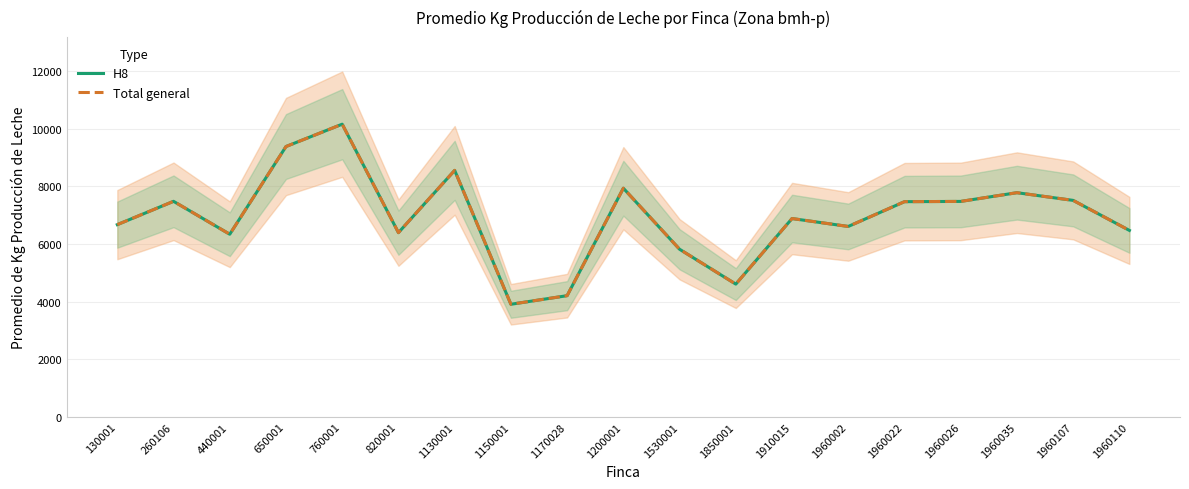

Is this an area chart (filled region under the line)?

No